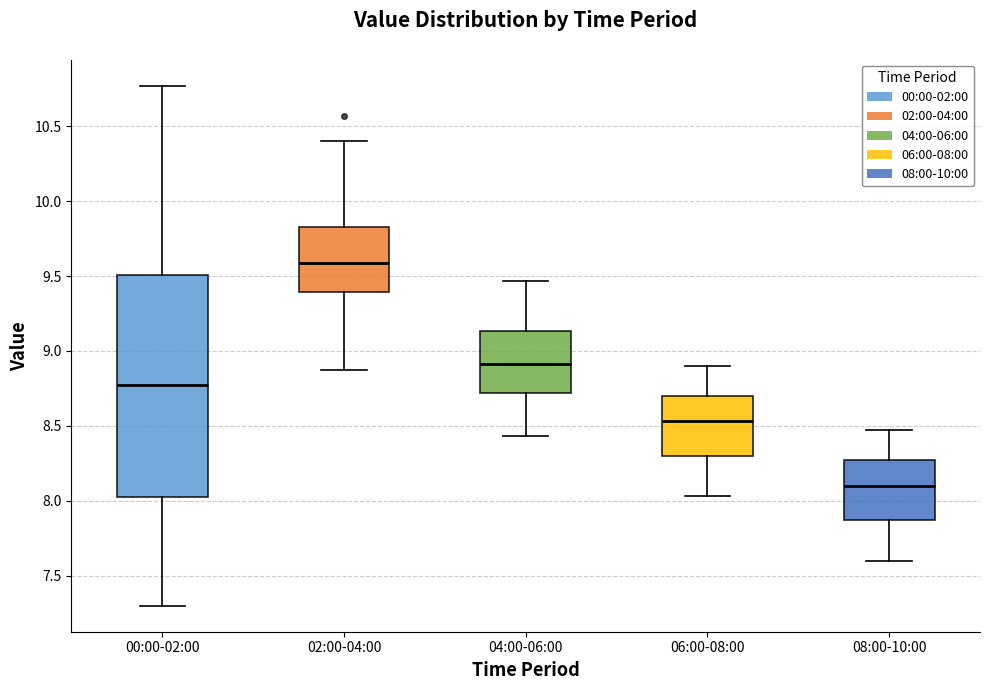

Comparing the boxes themselves (not the whiskers), which one is the tallest?

00:00-02:00